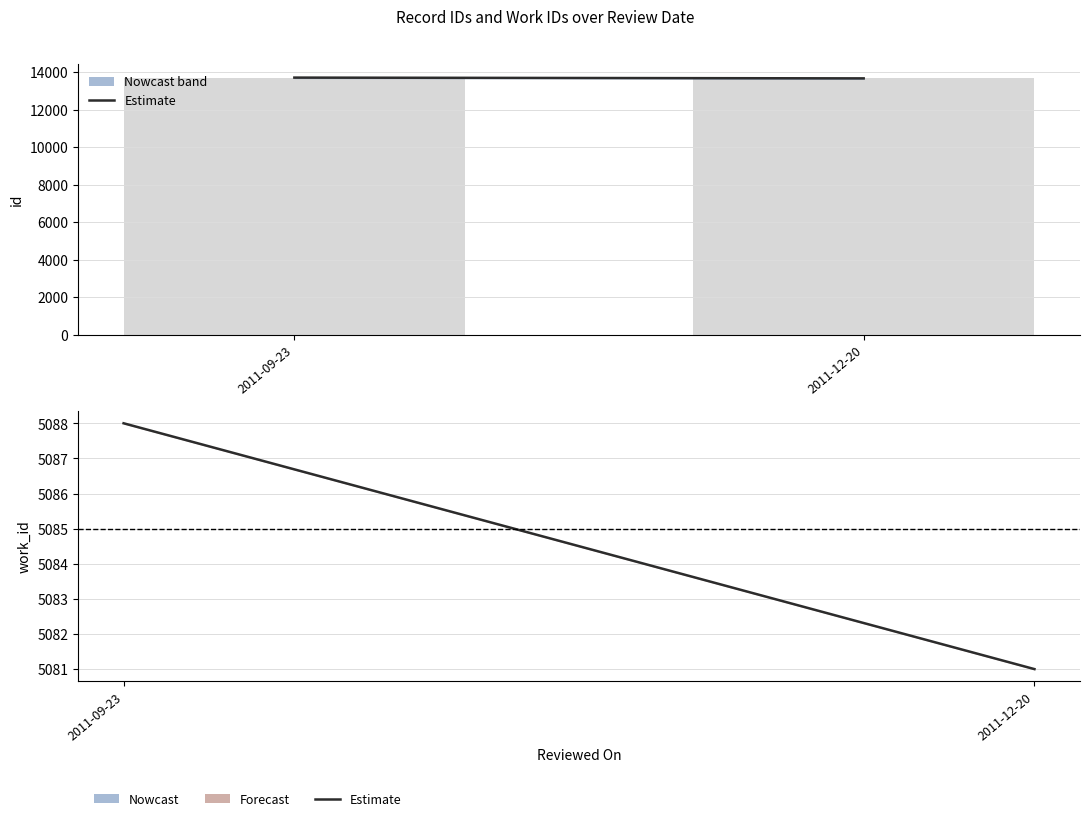

How many distinct data groups are displayed?

2